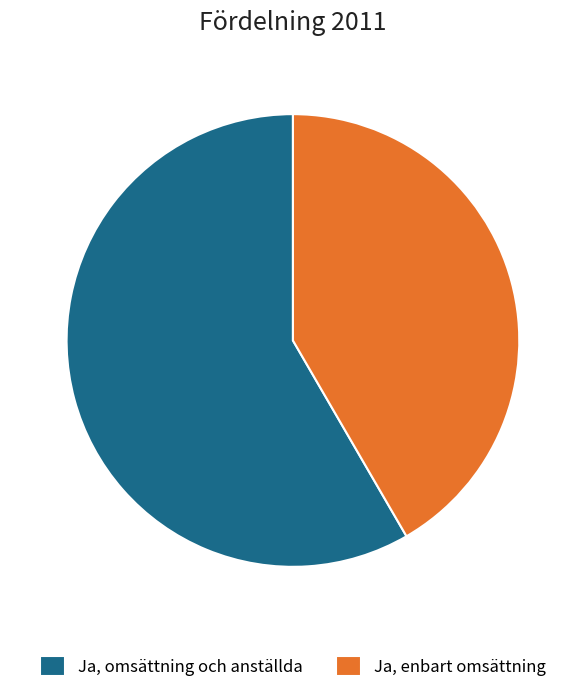

Which has a higher value, Ja, enbart omsättning or Ja, omsättning och anställda?

Ja, omsättning och anställda